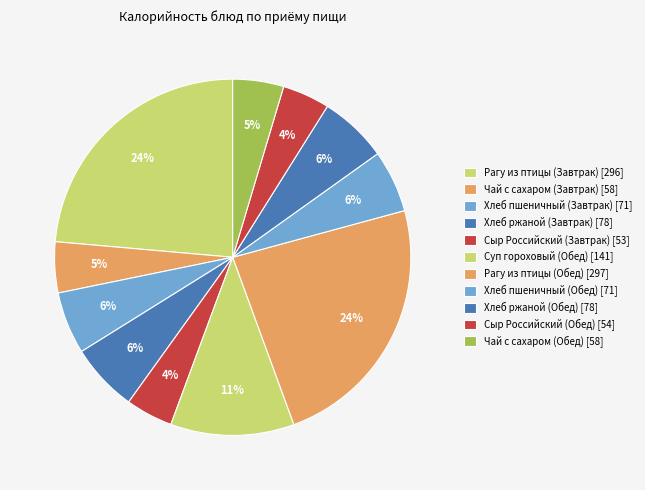

What percentage is the Сыр Российский (Завтрак) slice, to the nearest percent?

4%